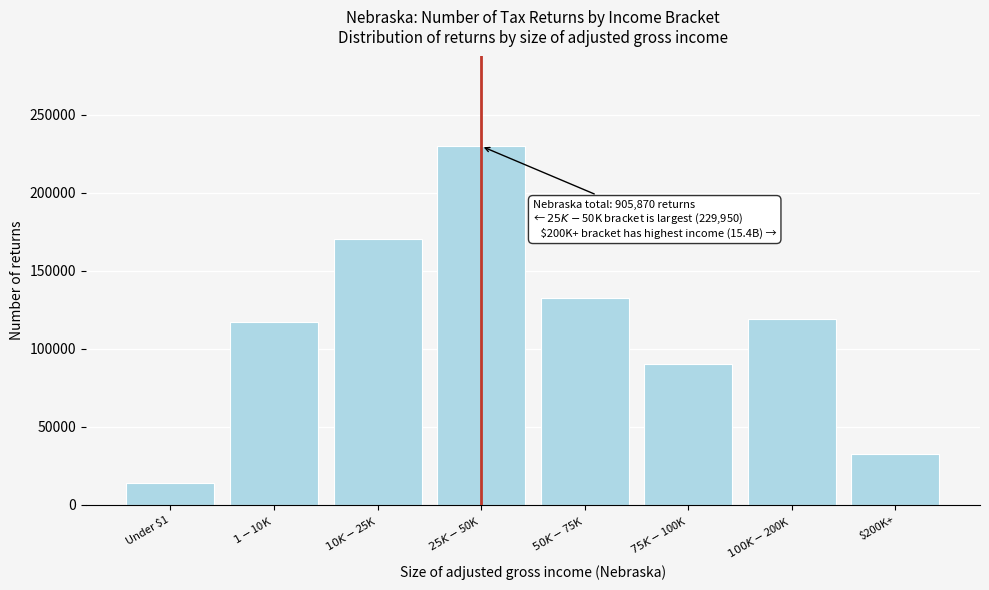

Reading right to left, list all the values displayed in this chart.

32260	119100	89970	132720	229950	170580	117440	13850